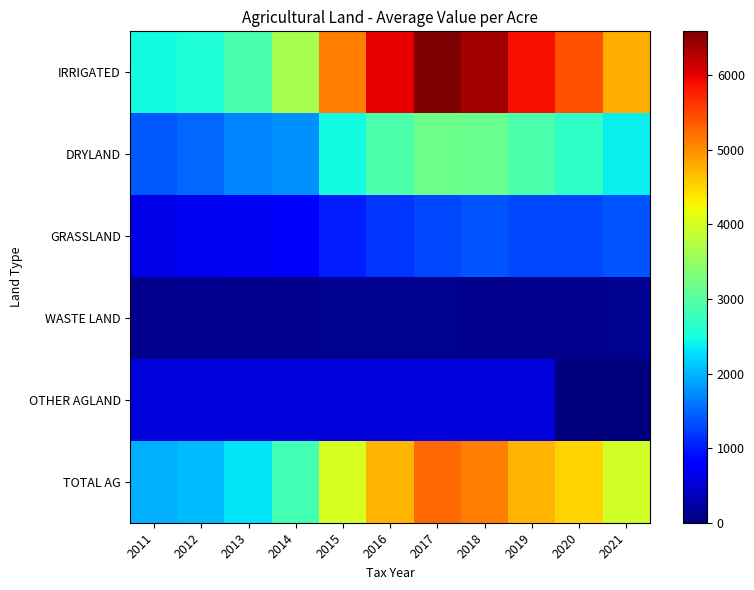

Reading right to left, what are all the values shown in this chart?

IRRIGATED: 2021=4770.7	2020=5417.5	2019=5887.9	2018=6379.1	2017=6588.6	2016=5979.0	2015=5121.6	2014=3630.8	2013=2890.2	2012=2549.8	2011=2450.4
DRYLAND: 2021=2392.1	2020=2693.8	2019=2924.0	2018=3156.3	2017=3171.8	2016=2920.0	2015=2462.4	2014=1763.3	2013=1697.3	2012=1495.4	2011=1400.5
GRASSLAND: 2021=1377.2	2020=1289.2	2019=1290.6	2018=1369.0	2017=1291.4	2016=1175.9	2015=1008.3	2014=761.8	2013=685.7	2012=662.9	2011=612.8
WASTE LAND: 2021=107.0	2020=100.0	2019=99.8	2018=99.8	2017=110.6	2016=110.2	2015=110.0	2014=99.9	2013=99.9	2012=99.9	2011=100.0
OTHER AGLAND: 2021=0.0	2020=0.0	2019=526.4	2018=529.0	2017=523.4	2016=532.5	2015=533.9	2014=533.7	2013=533.9	2012=536.7	2011=535.9
TOTAL AG: 2021=3981.7	2020=4508.5	2019=4728.3	2018=5110.4	2017=5256.8	2016=4718.9	2015=4018.6	2014=2853.2	2013=2310.3	2012=2036.0	2011=1971.4